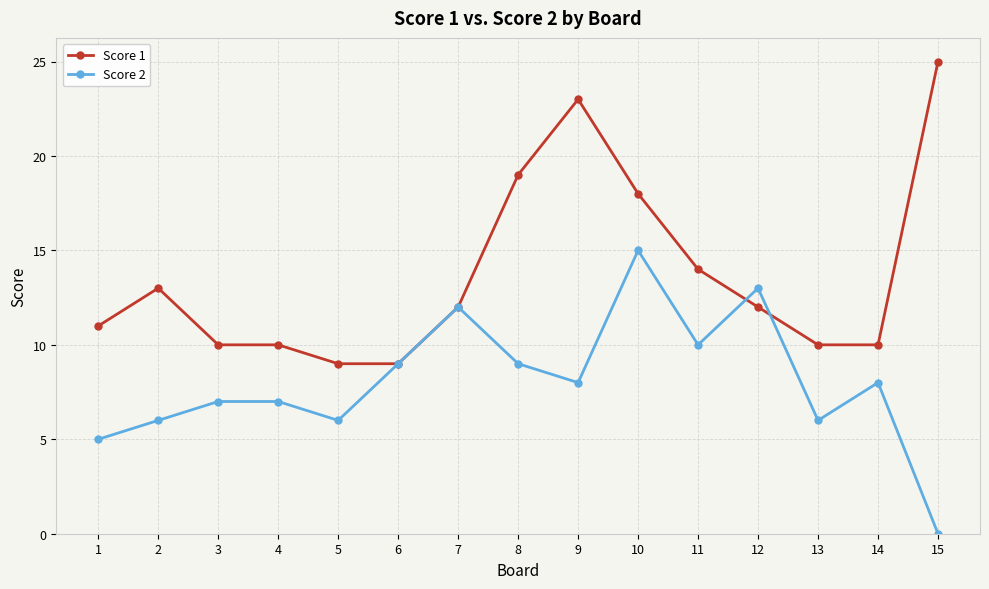

Rank the series by their average value, from lowest to highest.

Score 2, Score 1